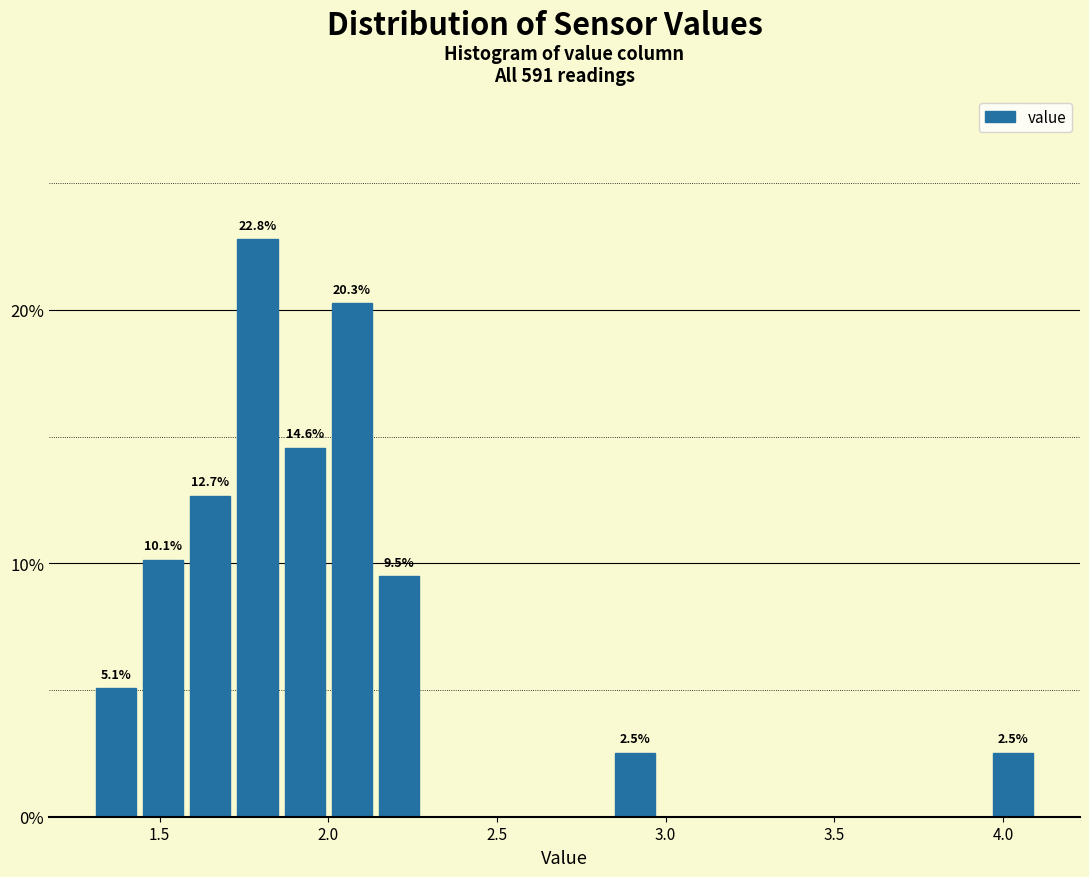

Read against the x-axis, roughly where is the centre of the tallest bar?

1.80